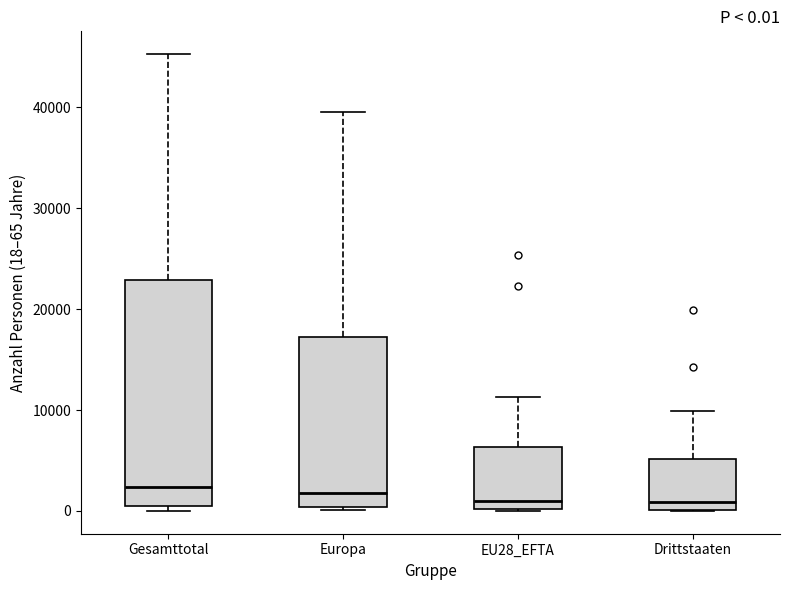

Which box is the tallest, from its lower edge to its upper edge?

Gesamttotal